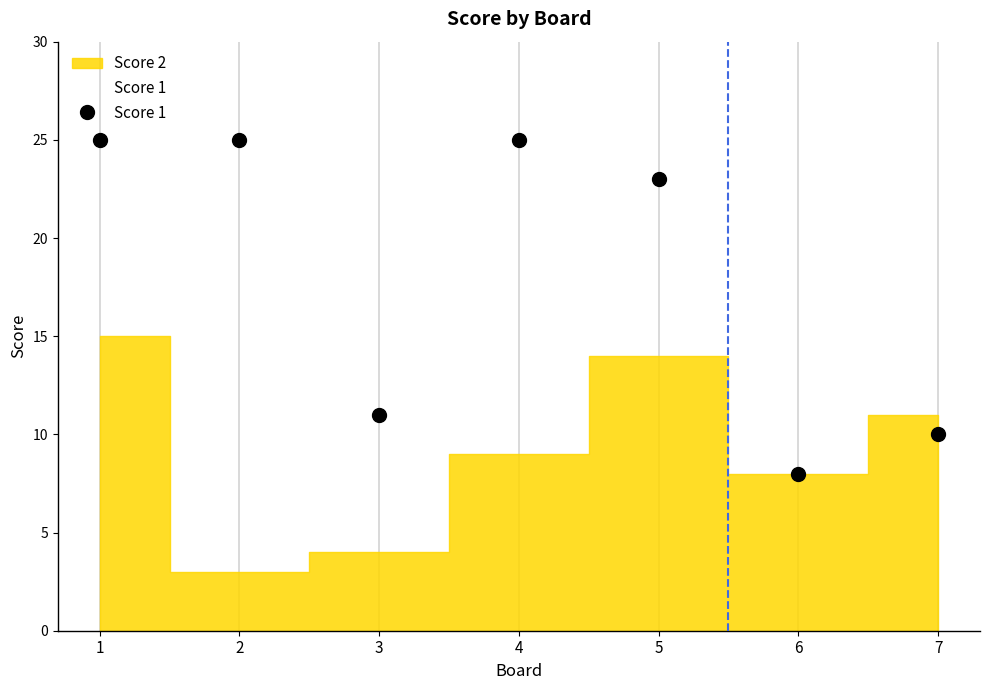

How many data points does each series have?

7